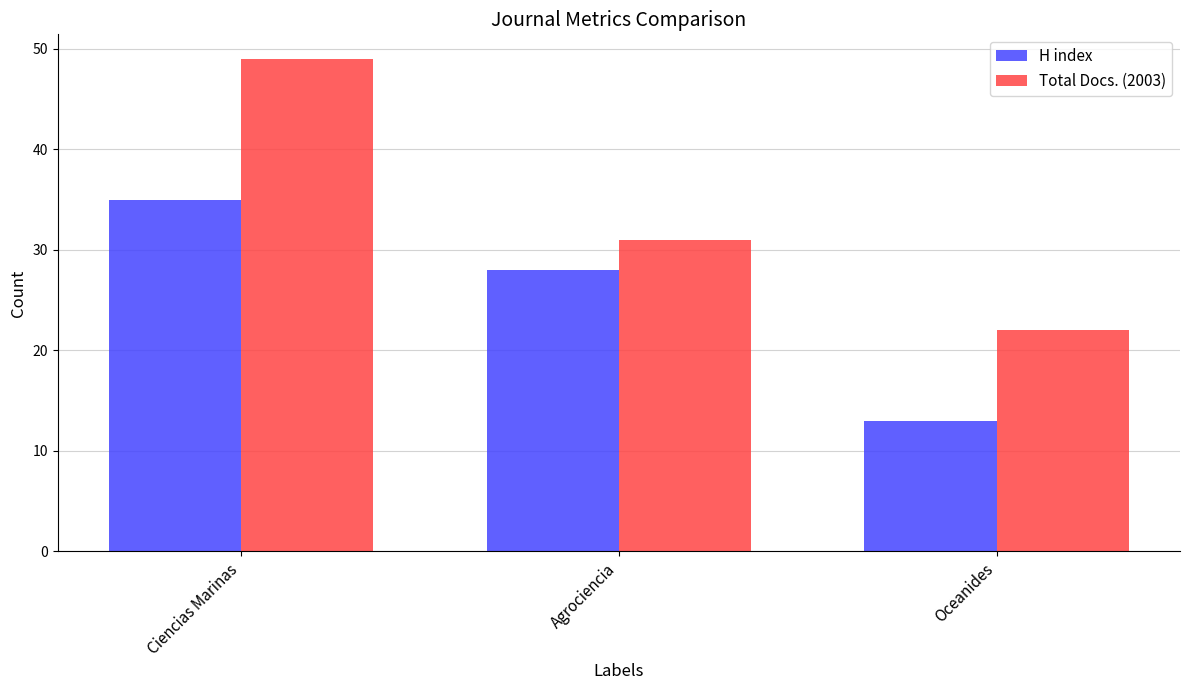

What is the total value across all series at Agrociencia?

59